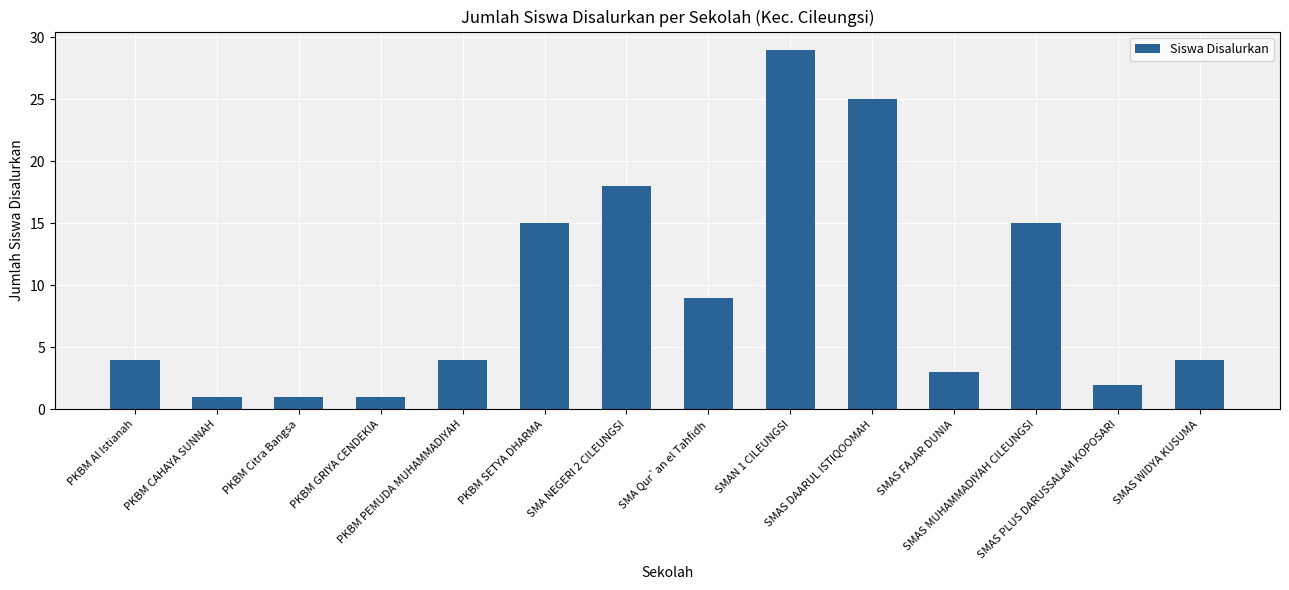

What is the sum of all values?

131